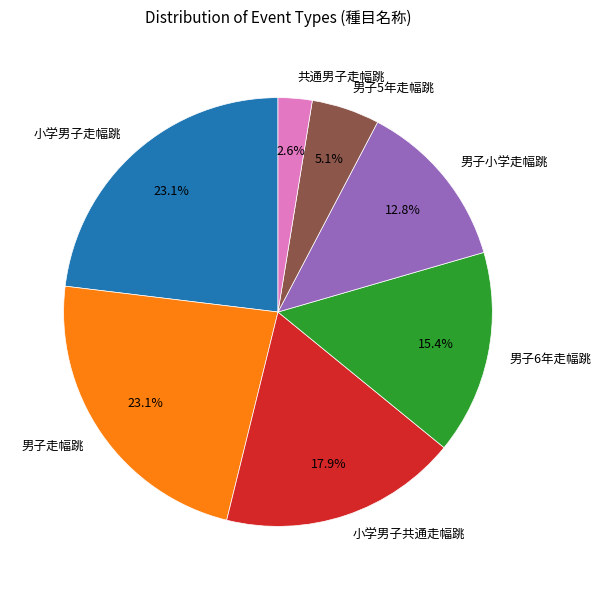

To the nearest percent, what is the difference between the 男子走幅跳 and 小学男子共通走幅跳 slice percentages?

5%